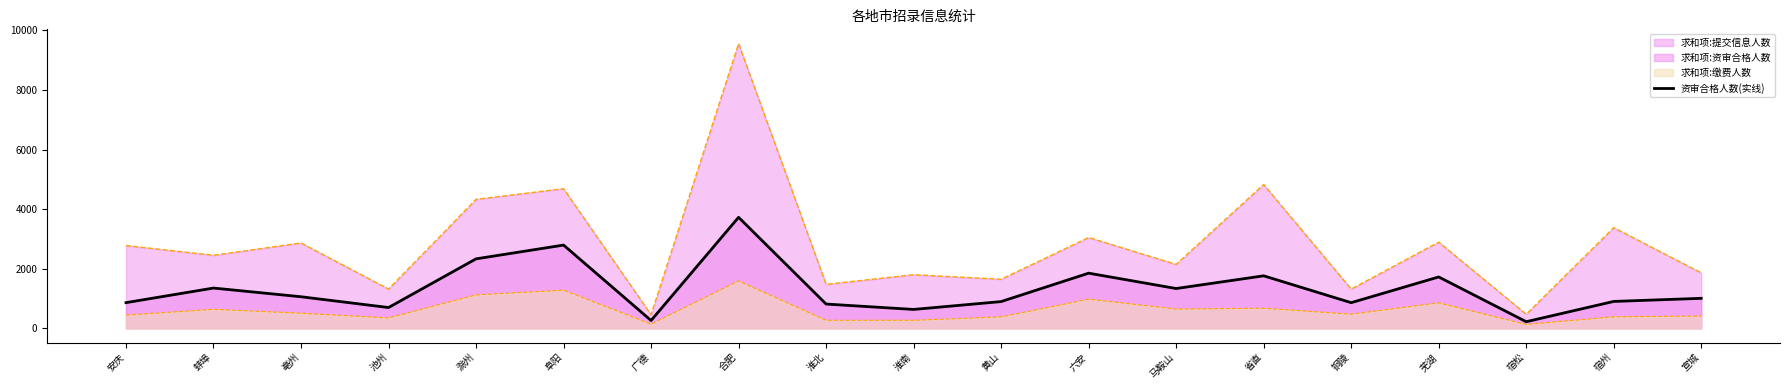

What position from the right is 安庆?

19